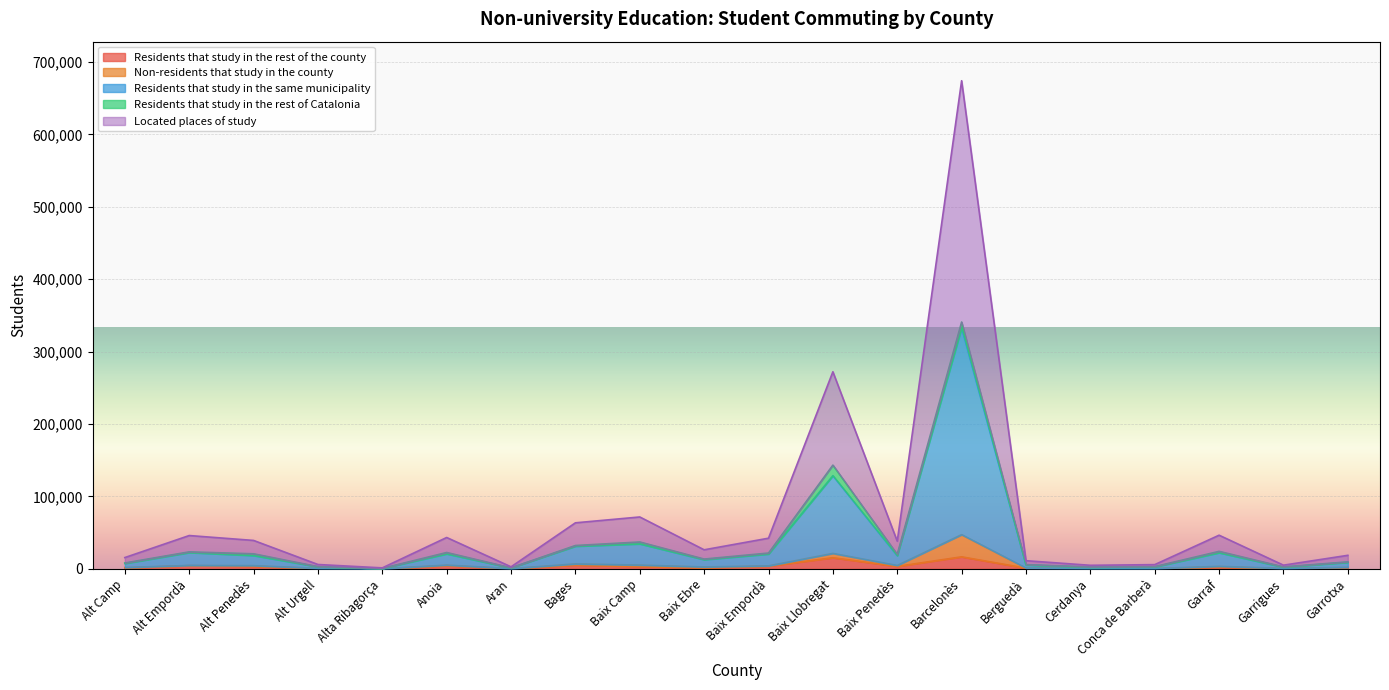

What is the maximum value for Residents that study in the rest of the county?

16635